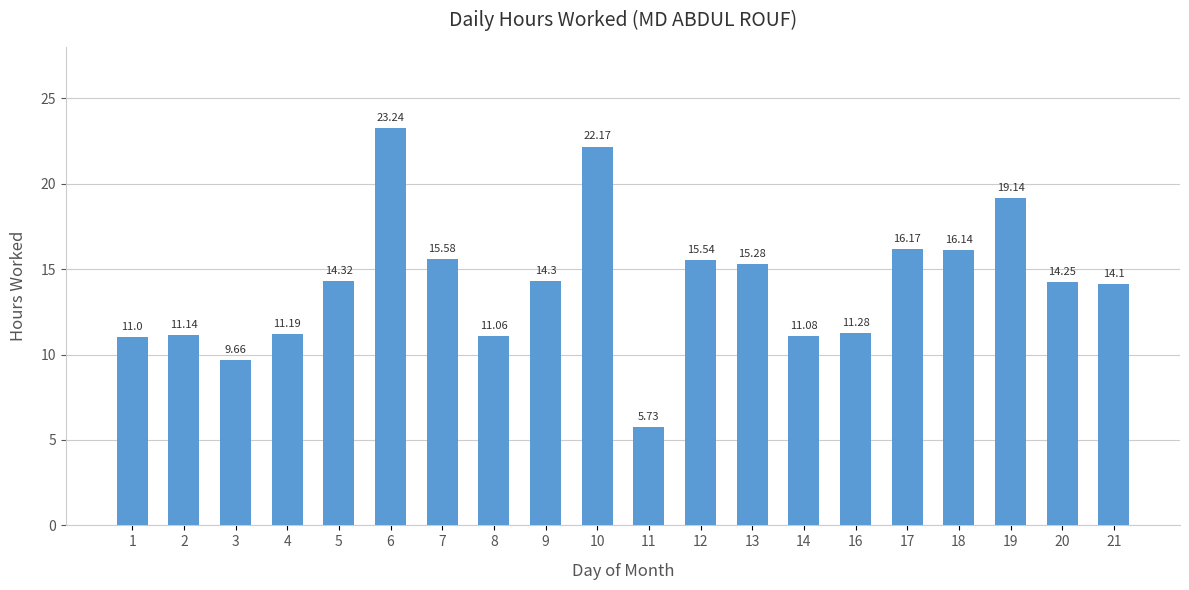

List the labels in order of value, smallest first.

11, 3, 1, 8, 14, 2, 4, 16, 21, 20, 9, 5, 13, 12, 7, 18, 17, 19, 10, 6